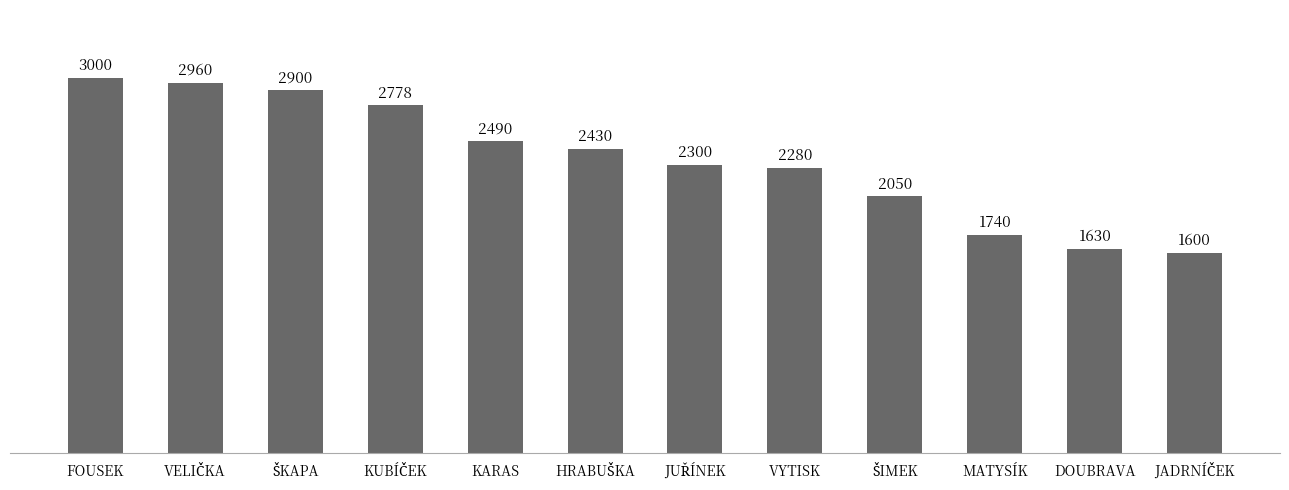

Approximately how many times larger is the value at FOUSEK compared to KARAS?

1.2